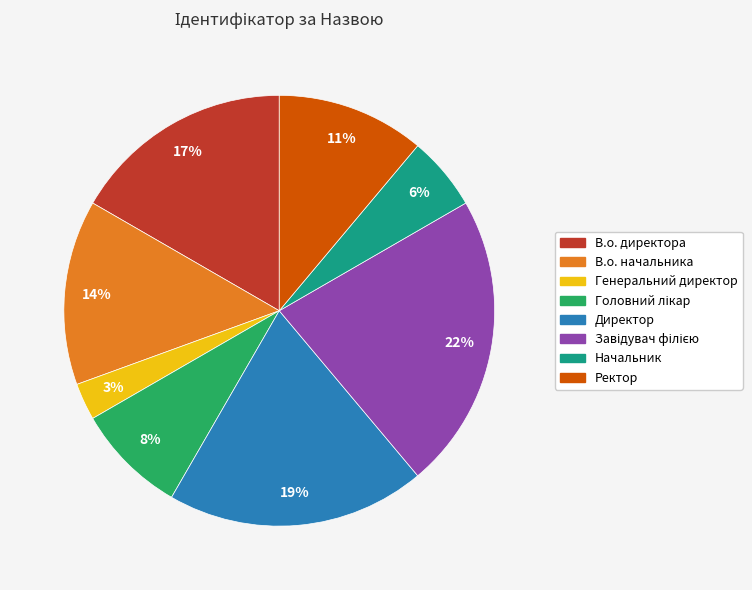

To the nearest percent, what portion does Генеральний директор represent?

3%